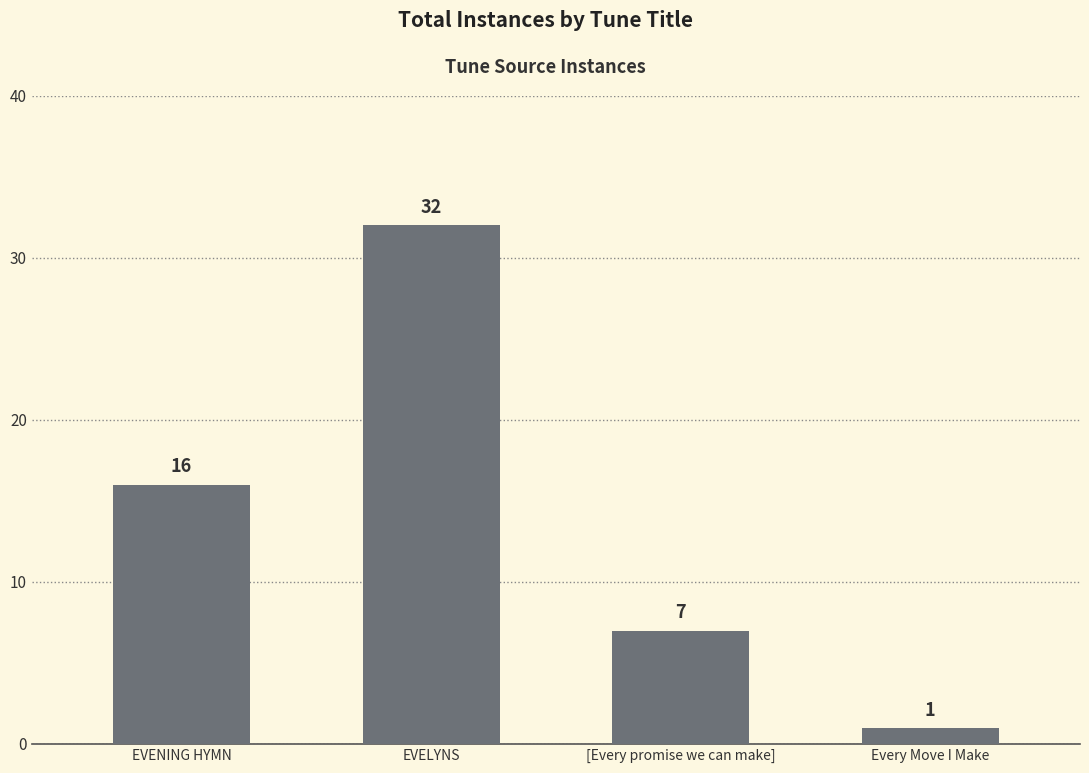

Count the number of data series in this chart.

1